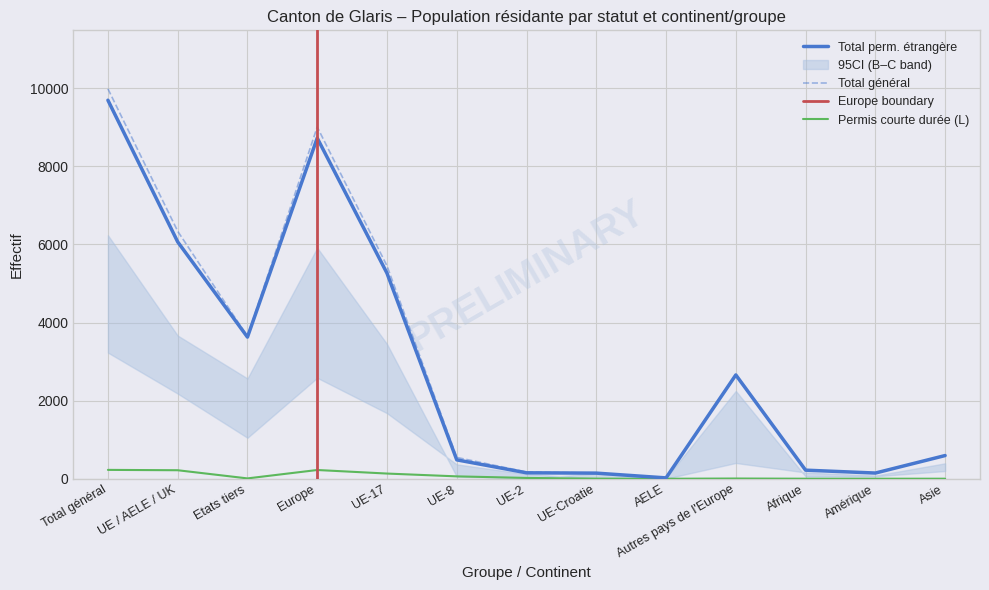

Where does the Permis de séjour (B) Total series first go above 598?

Total général